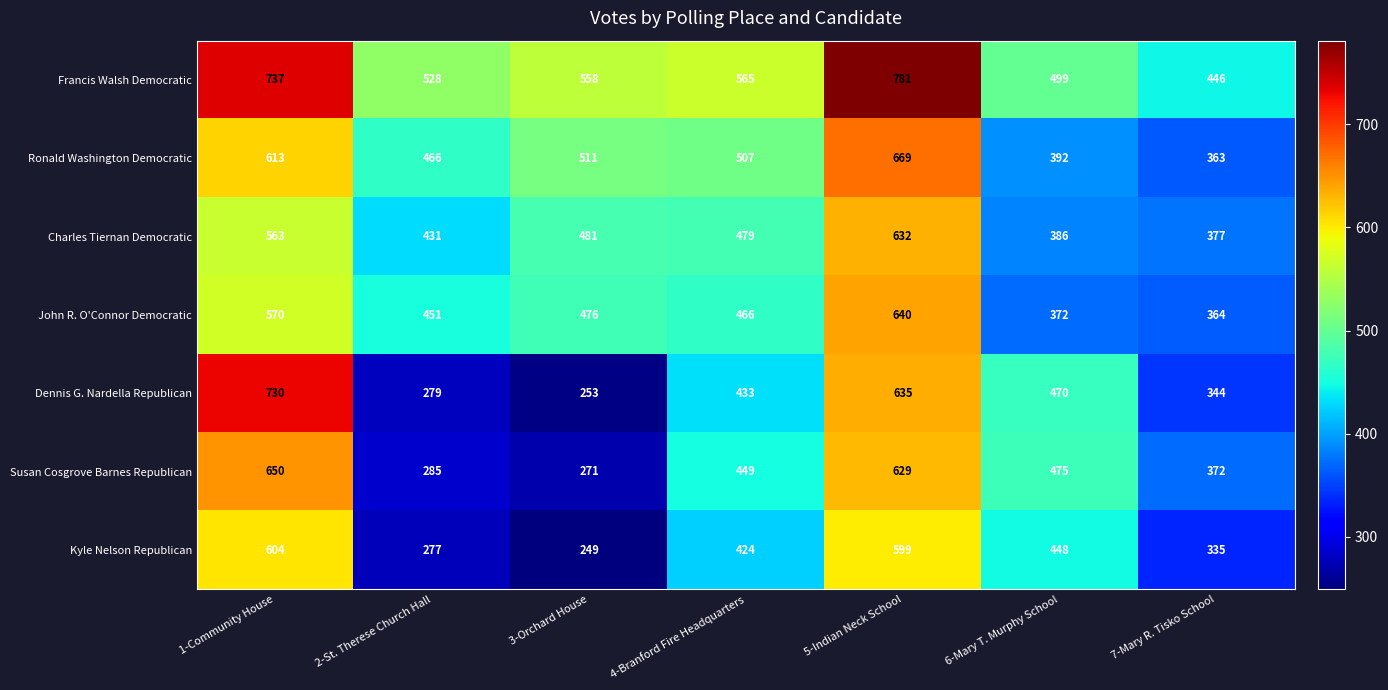

What is the maximum value shown in the chart?

781